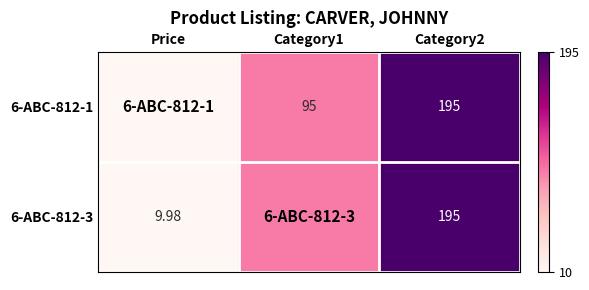

Is the value of 6-ABC-812-1 at Category2 greater than the value of 6-ABC-812-3 at Price?

Yes